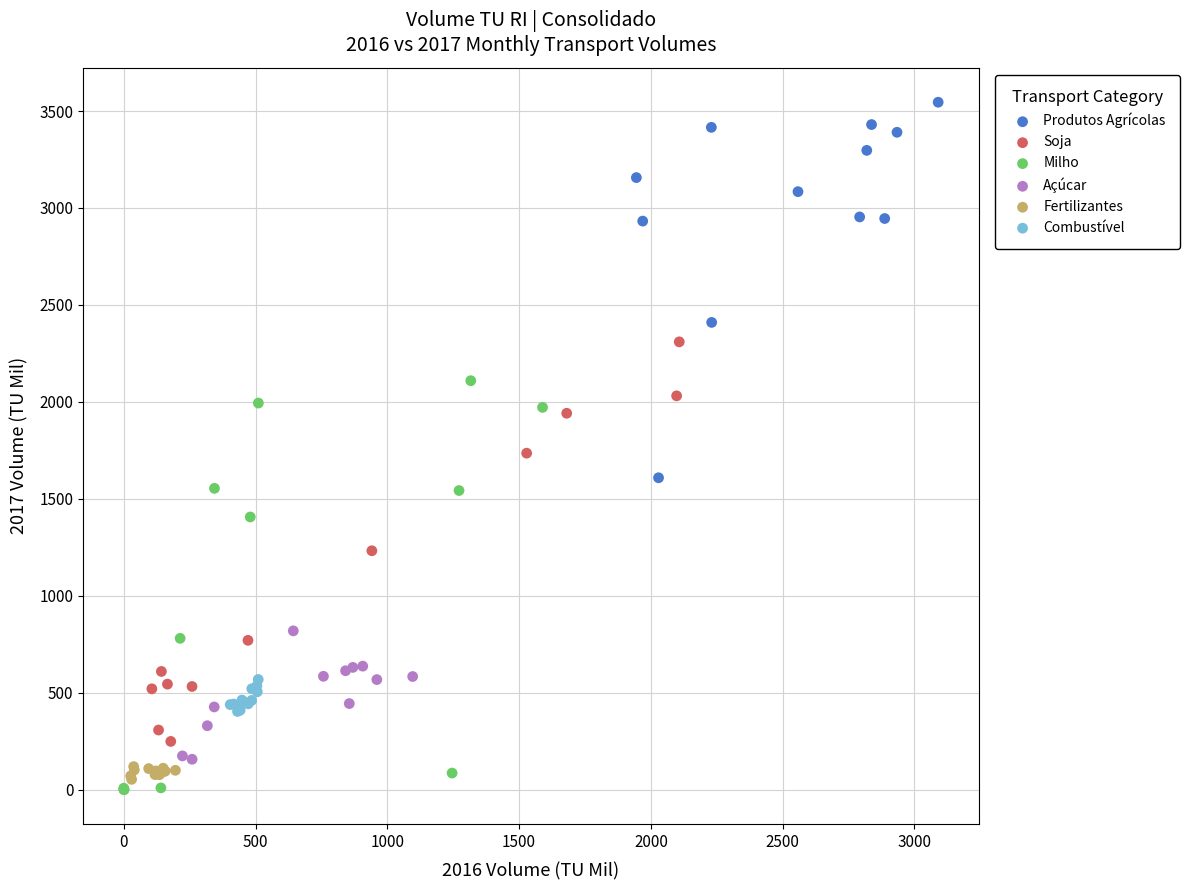

Which series reaches the maximum Y coordinate?

Produtos Agrícolas